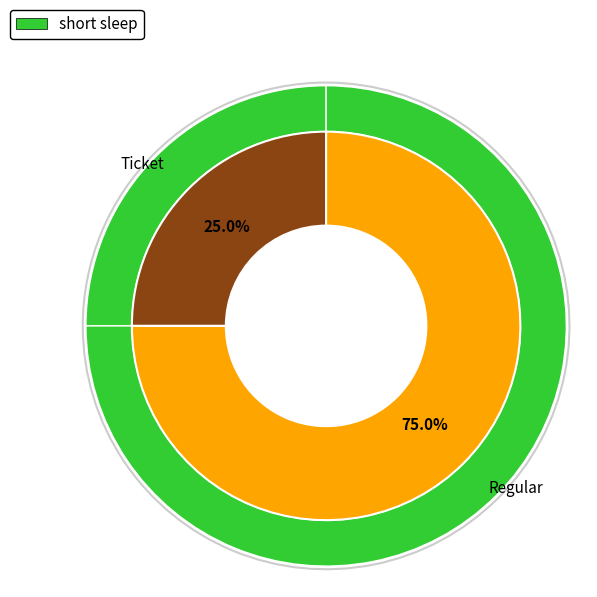

Is there any slice that represents more than half of the pie?

Yes